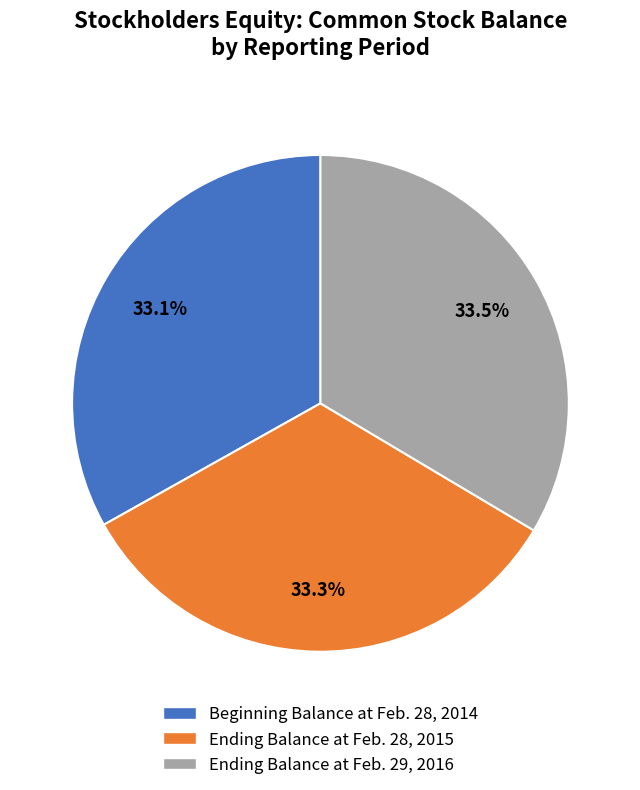

Does any single category account for the majority?

No